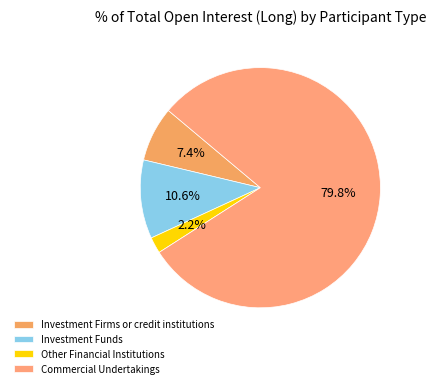

True or false: Other Financial Institutions accounts for 2% of the total.

True